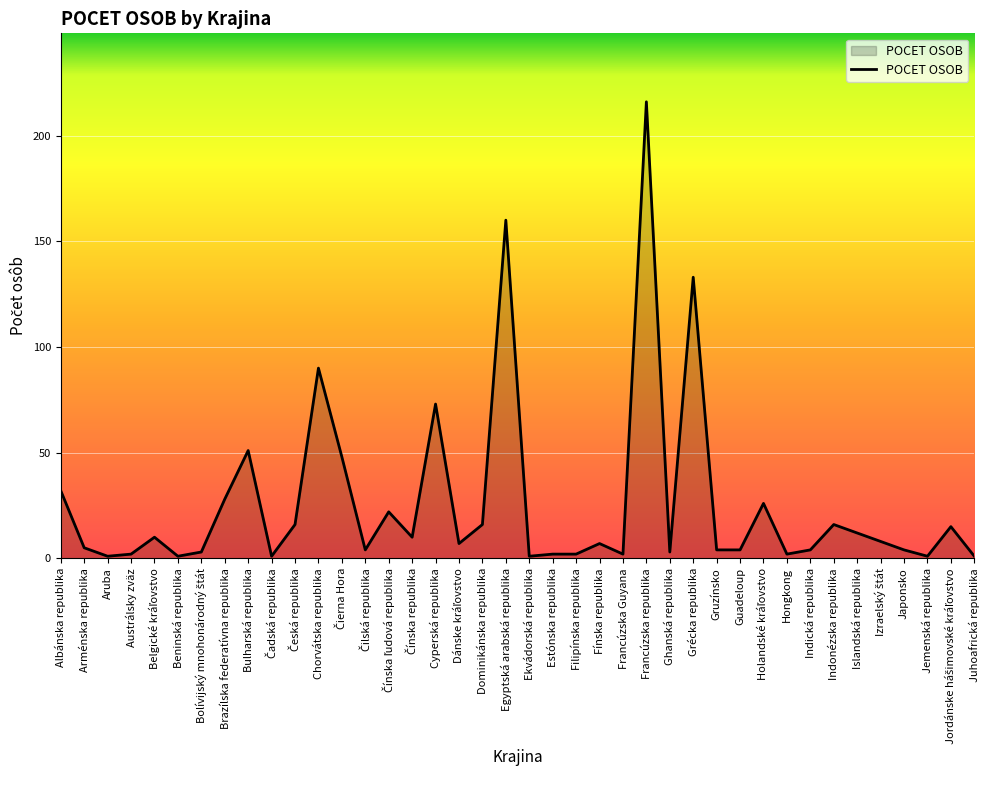

The value at Bulharská republika is 51. True or false?

True